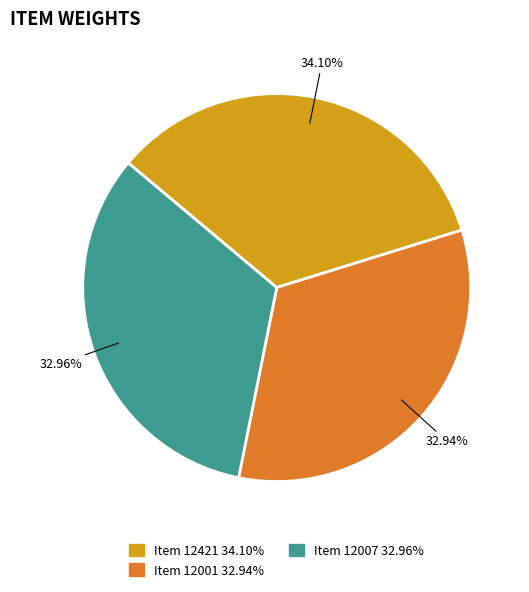

Count the number of slices in the pie.

3